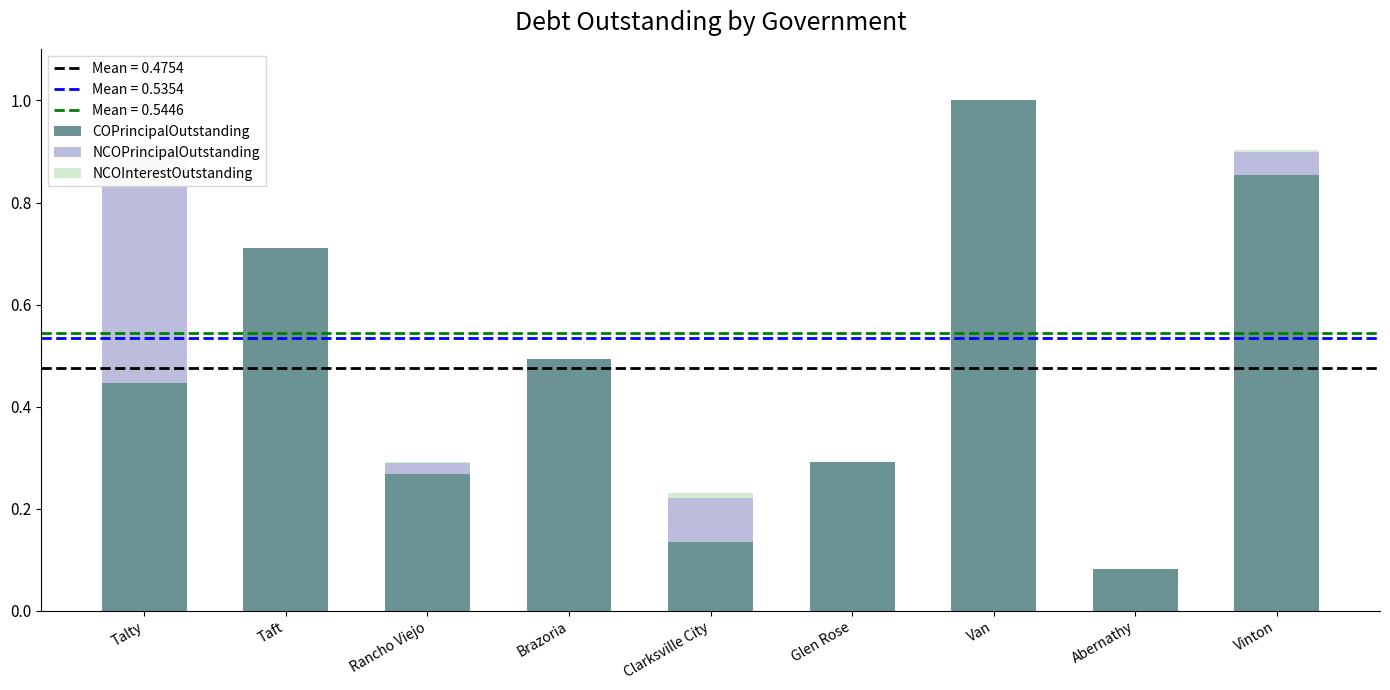

True or false: COPrincipalOutstanding has a value of 0.2 at Glen Rose.

False